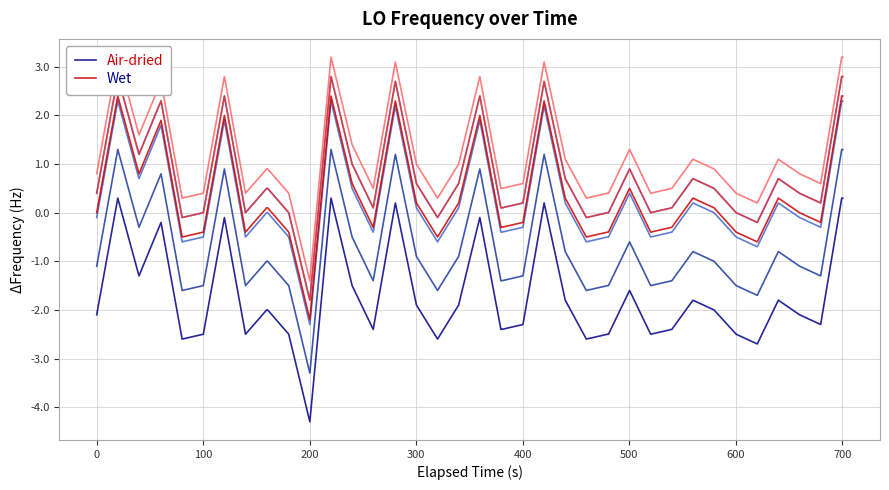

Rank the series by their average value, from highest to lowest.

Wet, Air-dried